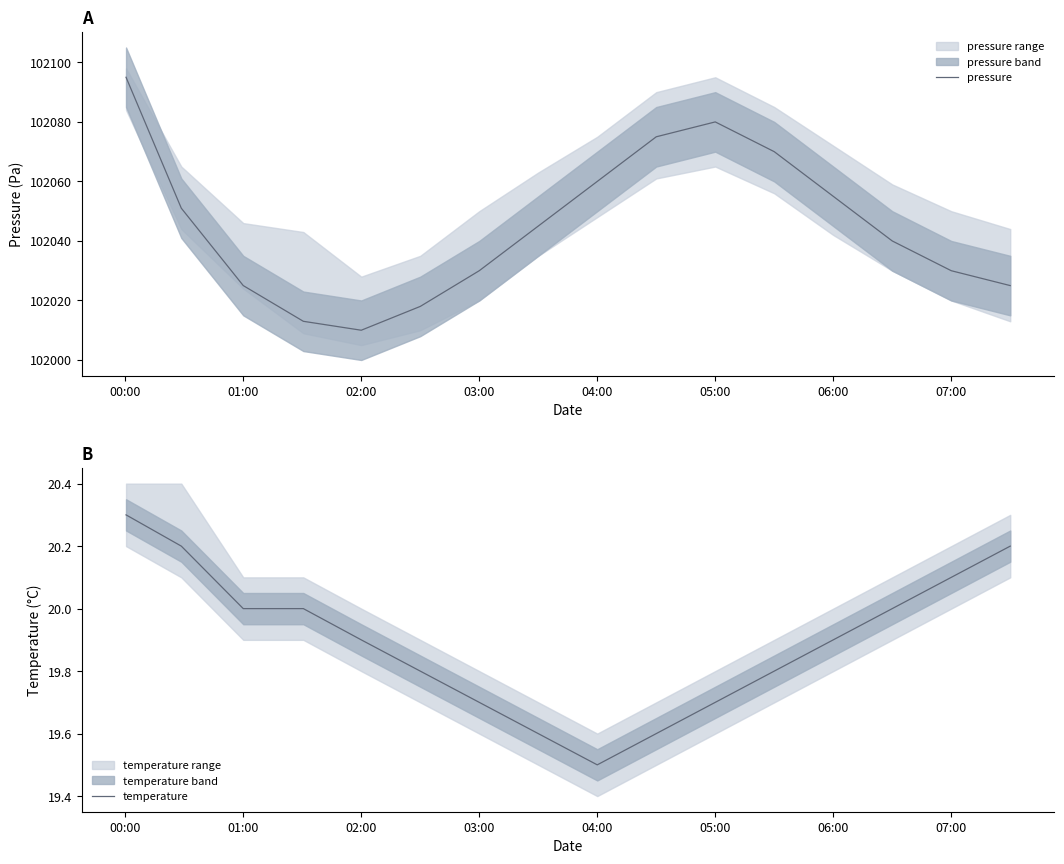

Count the number of categories in the chart.

16